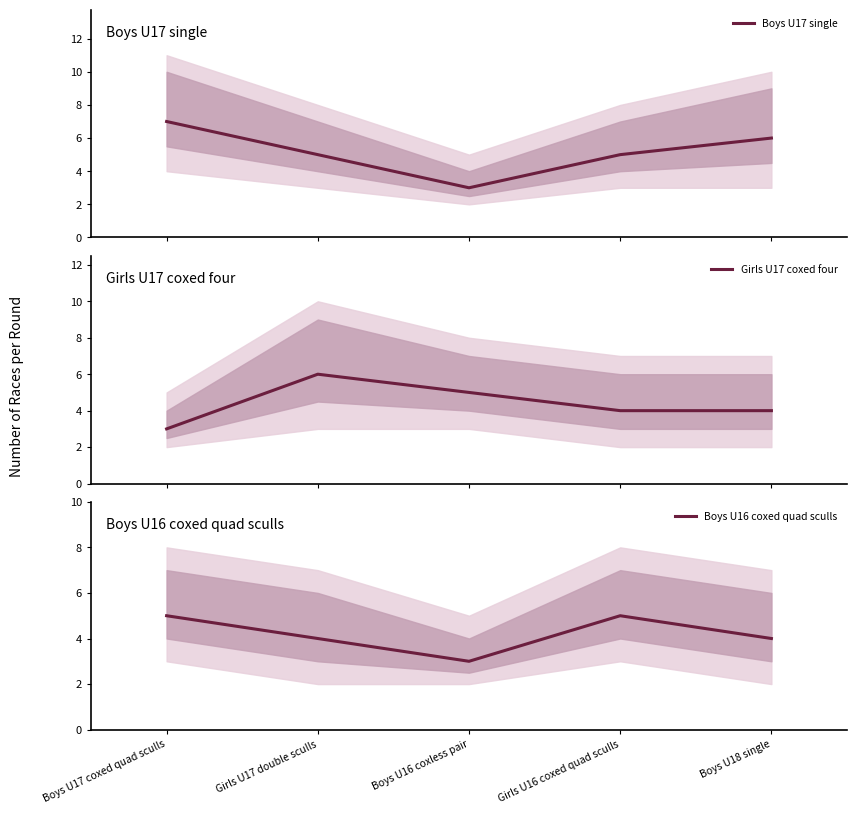

Rank the series by their maximum value, from lowest to highest.

Boys U16 coxed quad sculls, Girls U17 coxed four, Boys U17 single